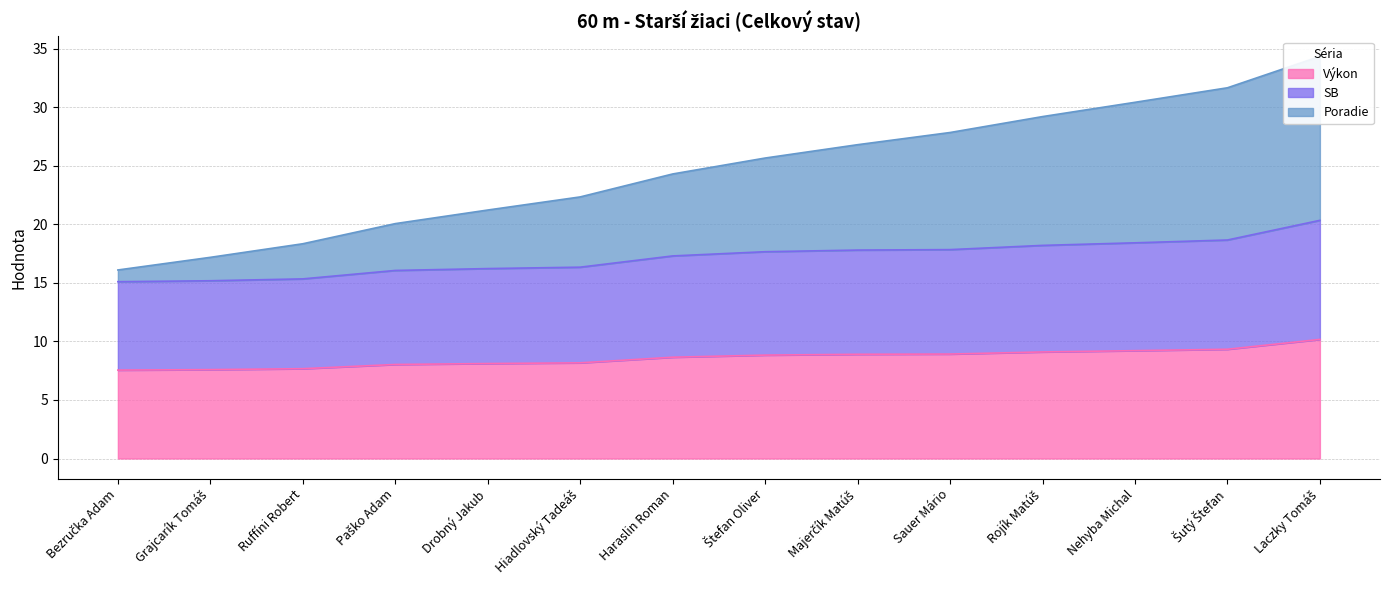

Where is Výkon nearest to the value 8?

Paško Adam